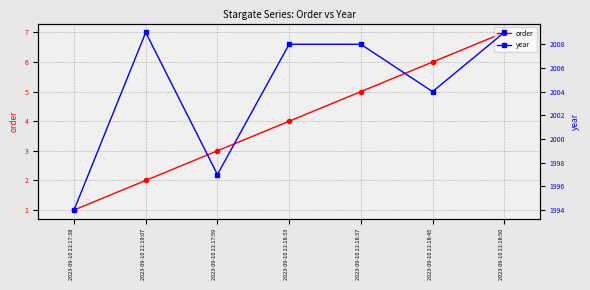

What is the label of the 5th point from the left?

2023-09-10 21:18:37